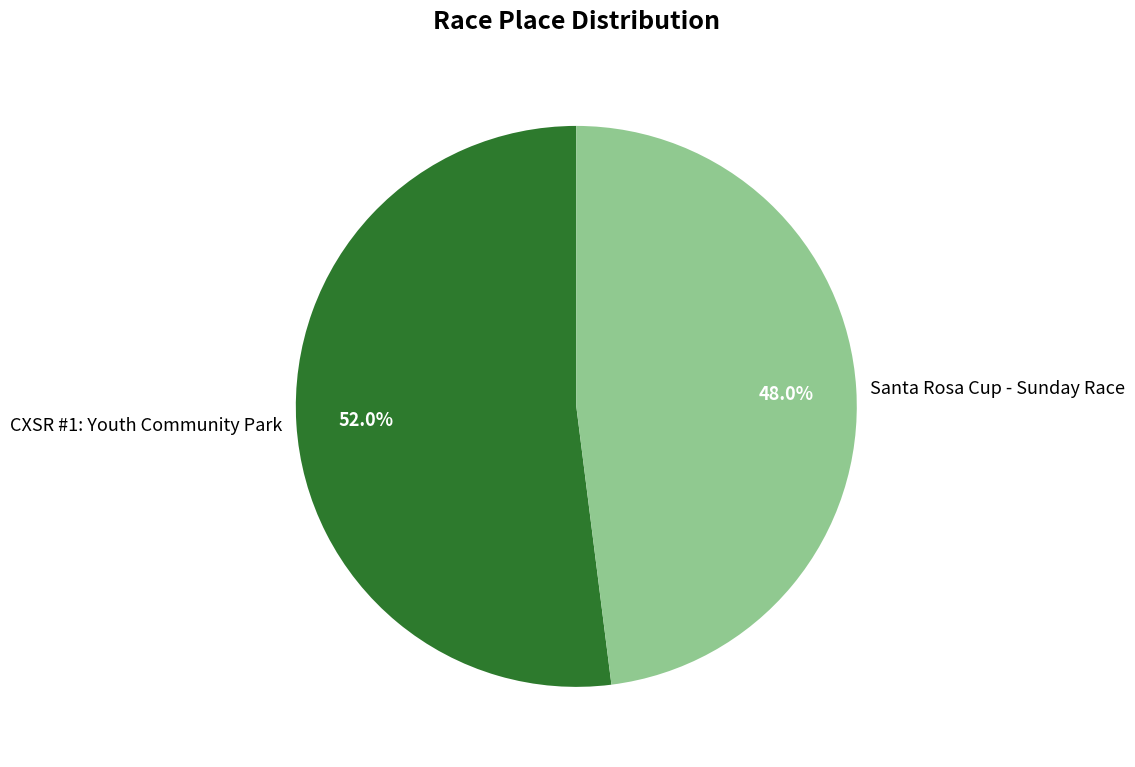

Does any single category account for the majority?

Yes